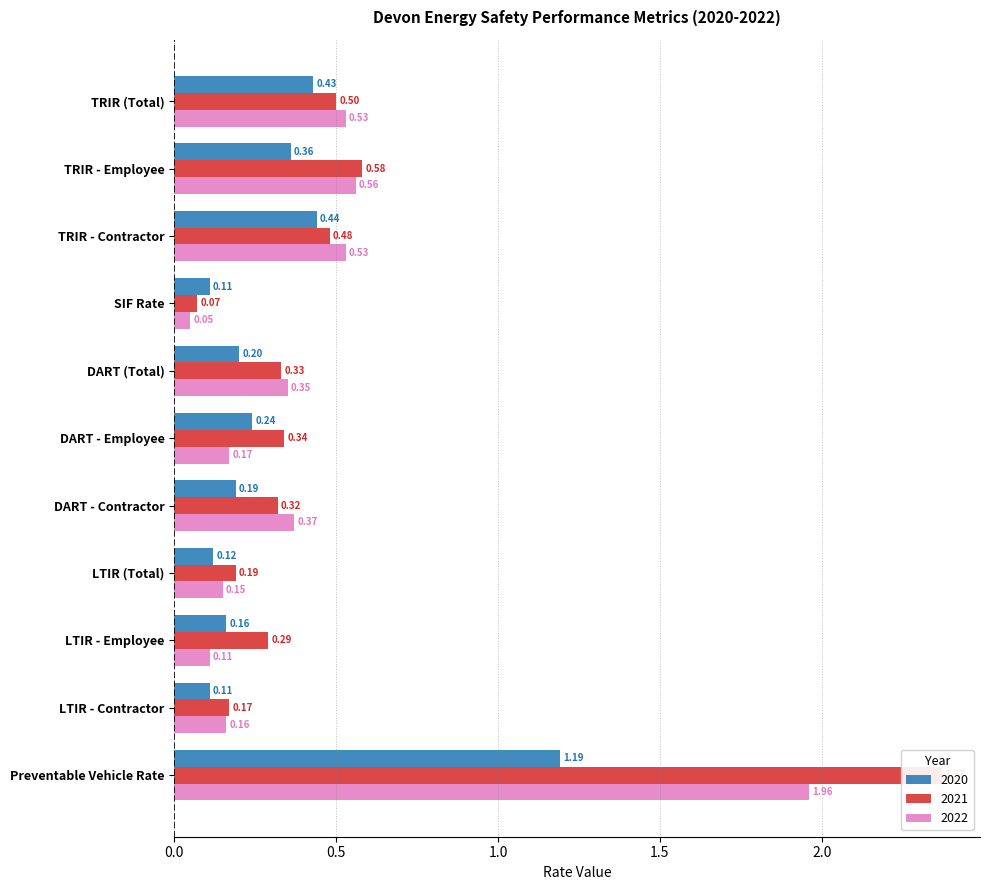

What is the label of the 3rd bar from the left?

TRIR - Contractor